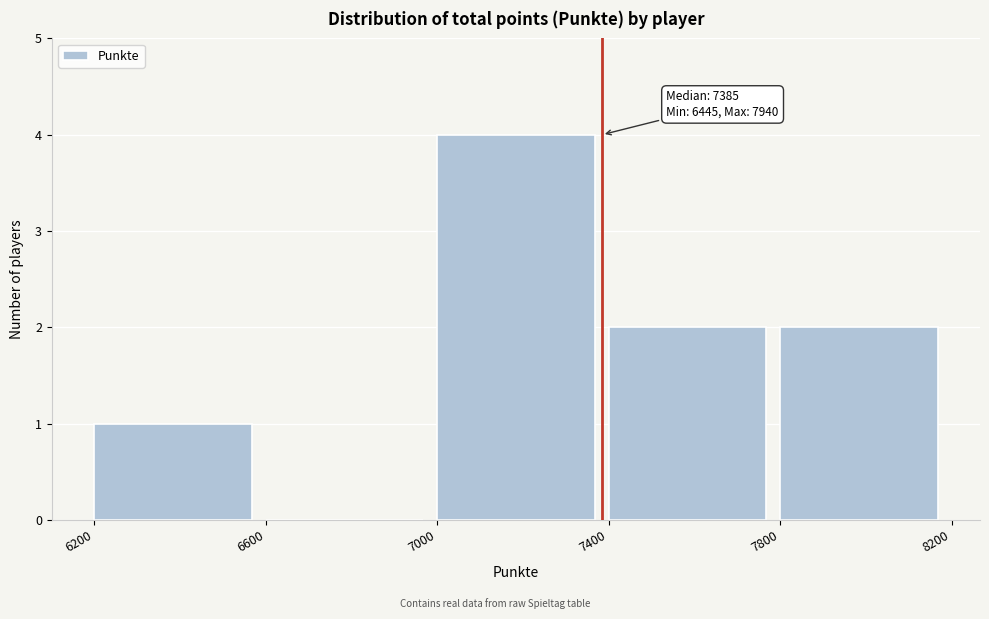

Over which range of the x-axis is the bar tallest?

7000 to 7400